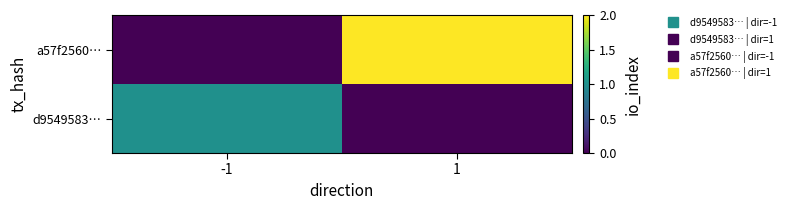

Rank the series by their average value, from lowest to highest.

d9549583…, a57f2560…